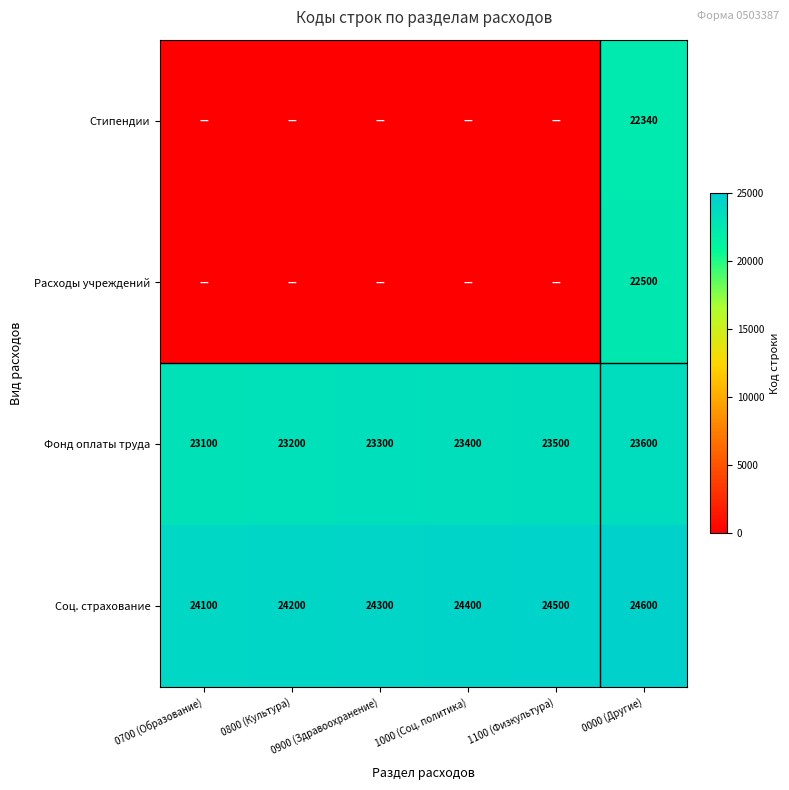

At which category is the sum across all series the highest?

0000 (Другие)